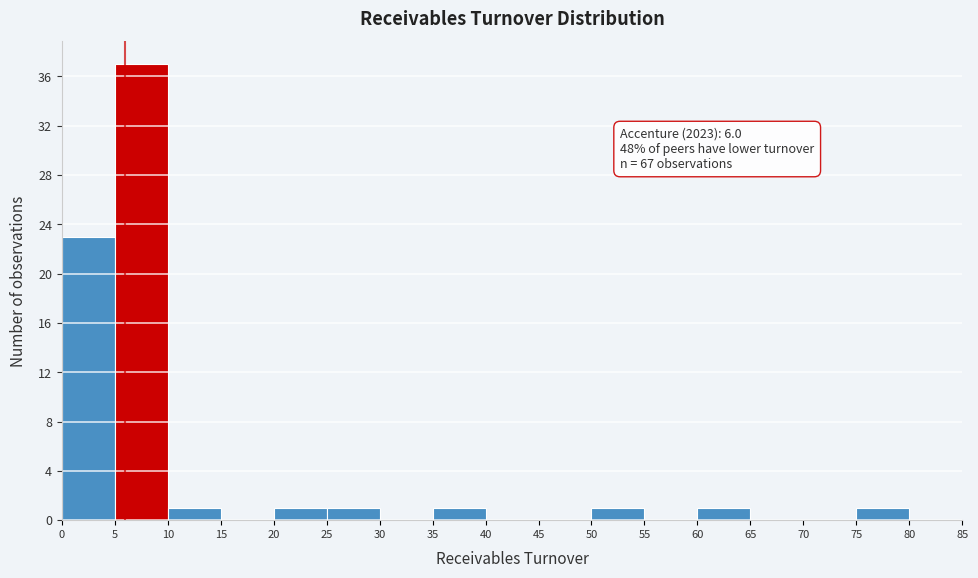

Which range on the x-axis has the tallest bar?

5 to 10